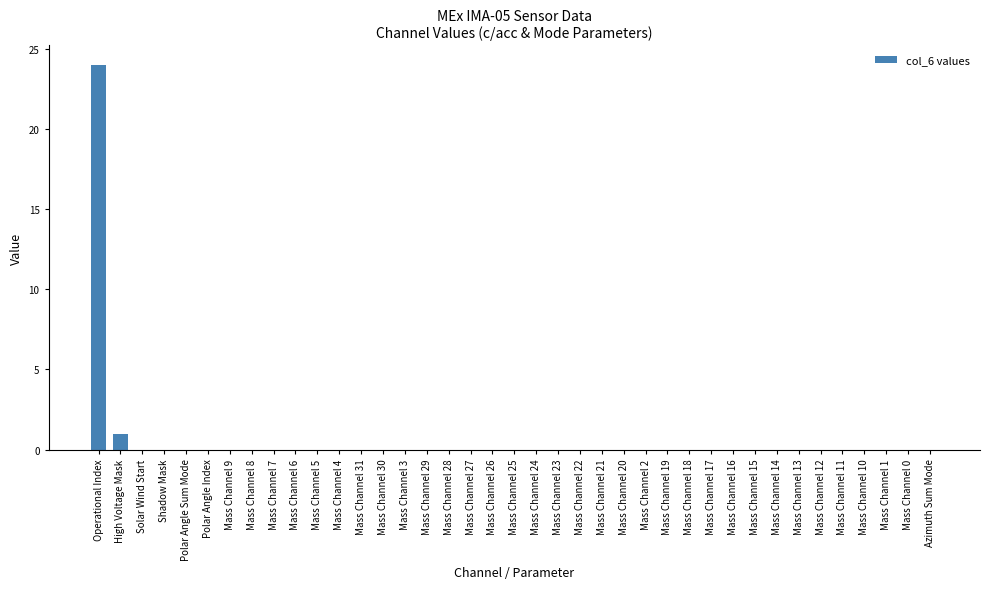

What is the maximum value shown in the chart?

24